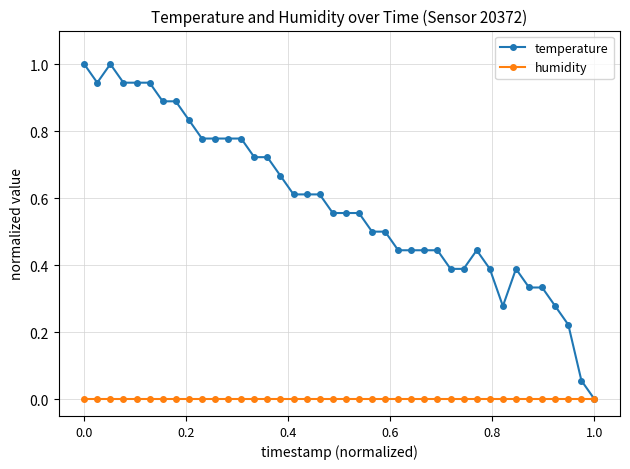

Which series has the largest total across all categories?

temperature